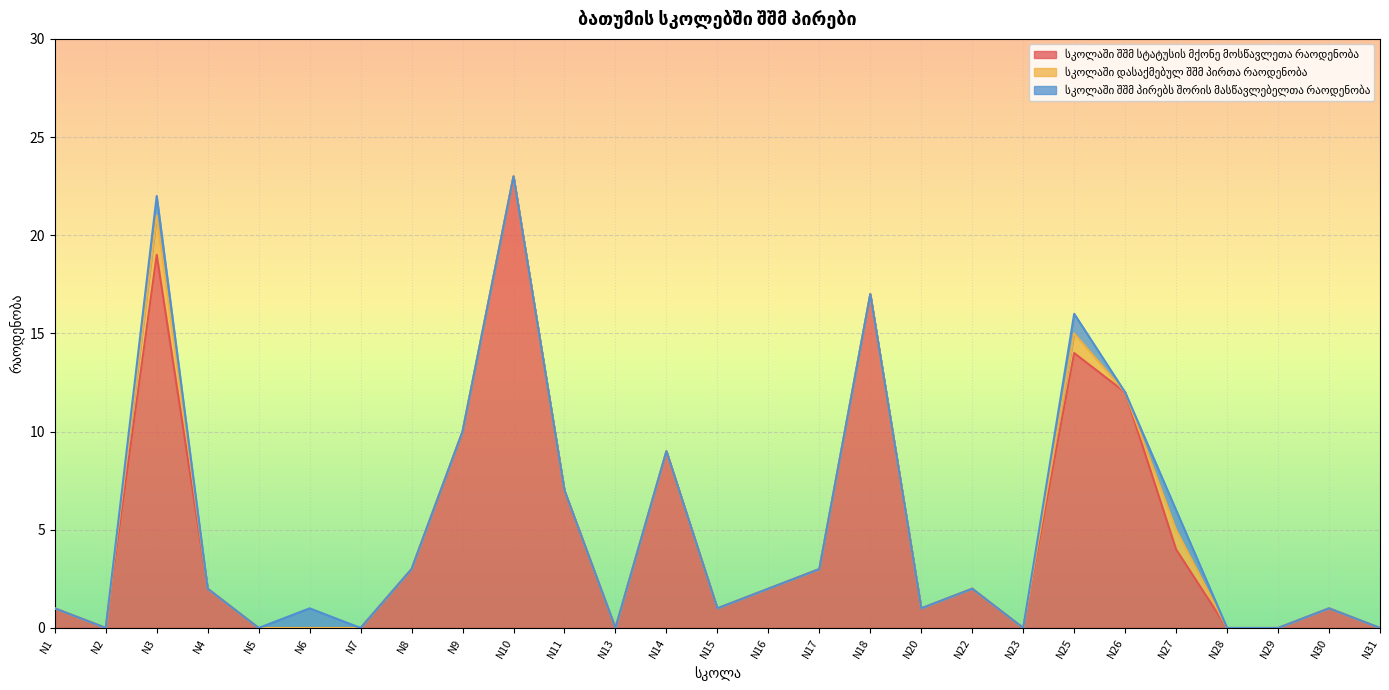

True or false: სკოლაში დასაქმებულ შშმ პირთა რაოდენობა and სკოლაში შშმ პირებს შორის მასწავლებელთა რაოდენობა cross at least once.

False